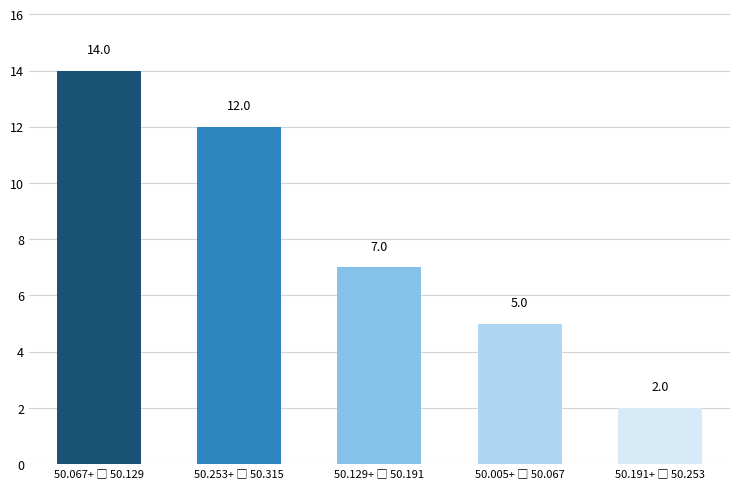

Reading left to right, transcribe all the data shown in this chart.

14	12	7	5	2